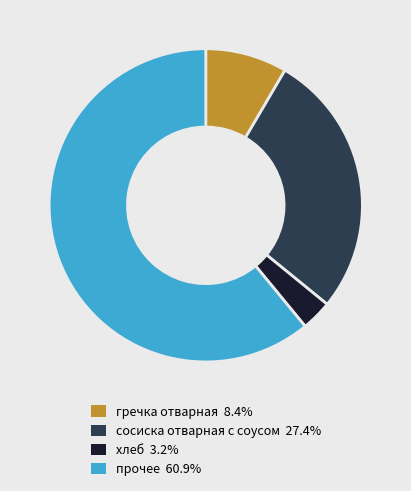

Does any single category account for the majority?

Yes